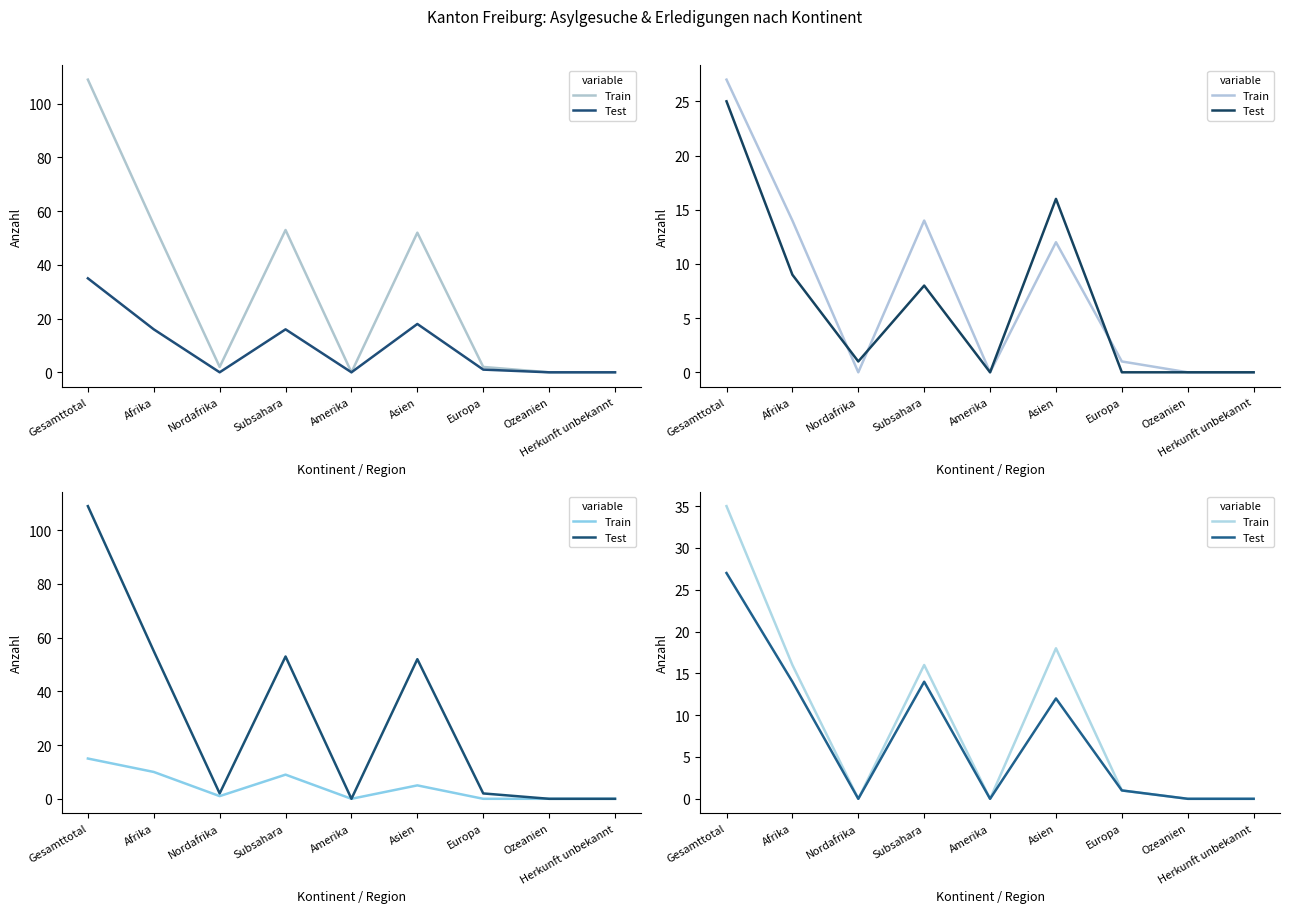

What is the label of the 3rd point from the left?

Nordafrika